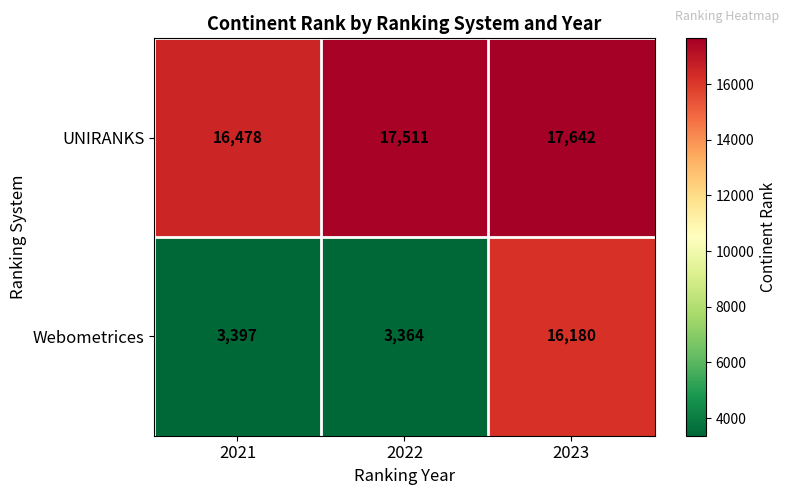

What is the sum of all Webometrices values?

22941